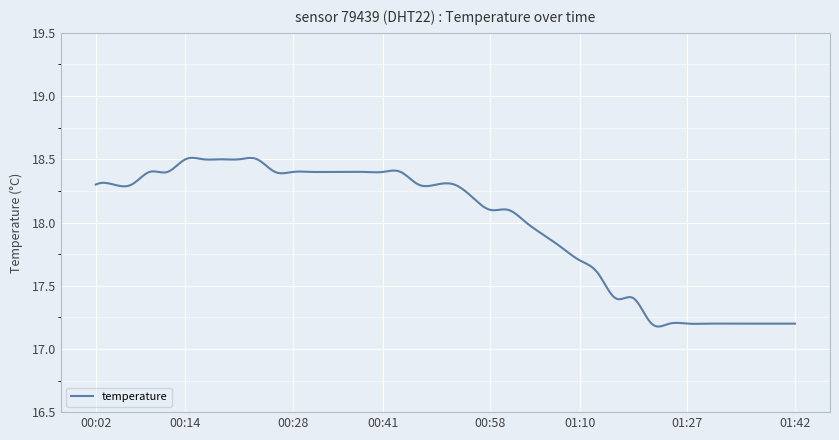

What is the label of the 11th point from the right?

01:17